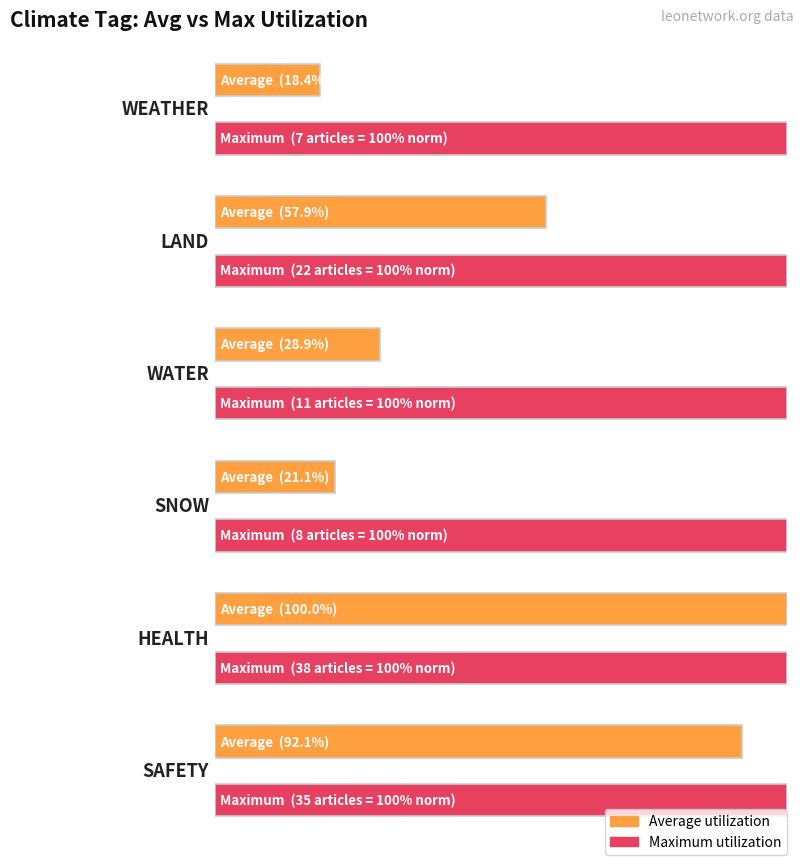

What is the greatest value displayed?

1